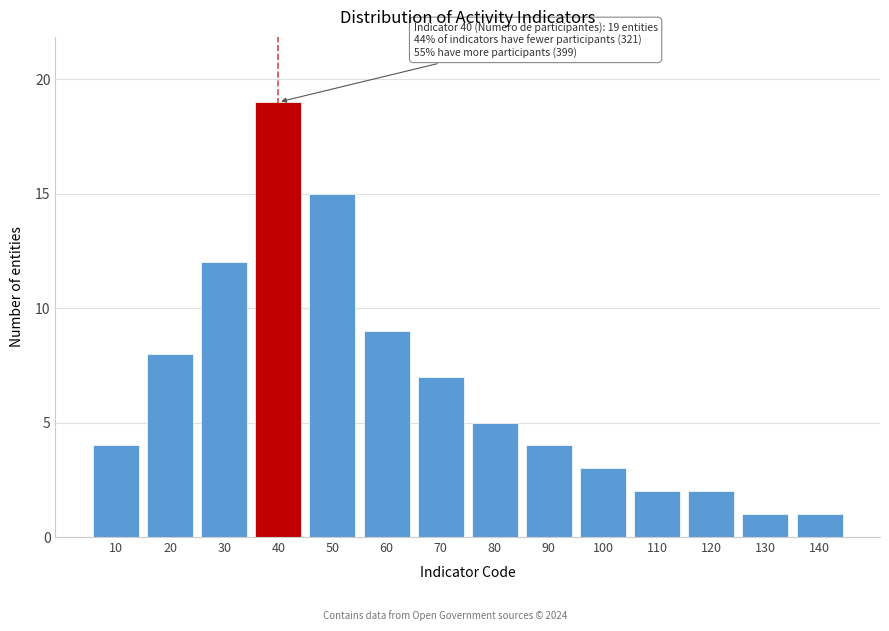

Reading left to right, list all the values displayed in this chart.

10=4	20=8	30=12	40=19	50=15	60=9	70=7	80=5	90=4	100=3	110=2	120=2	130=1	140=1